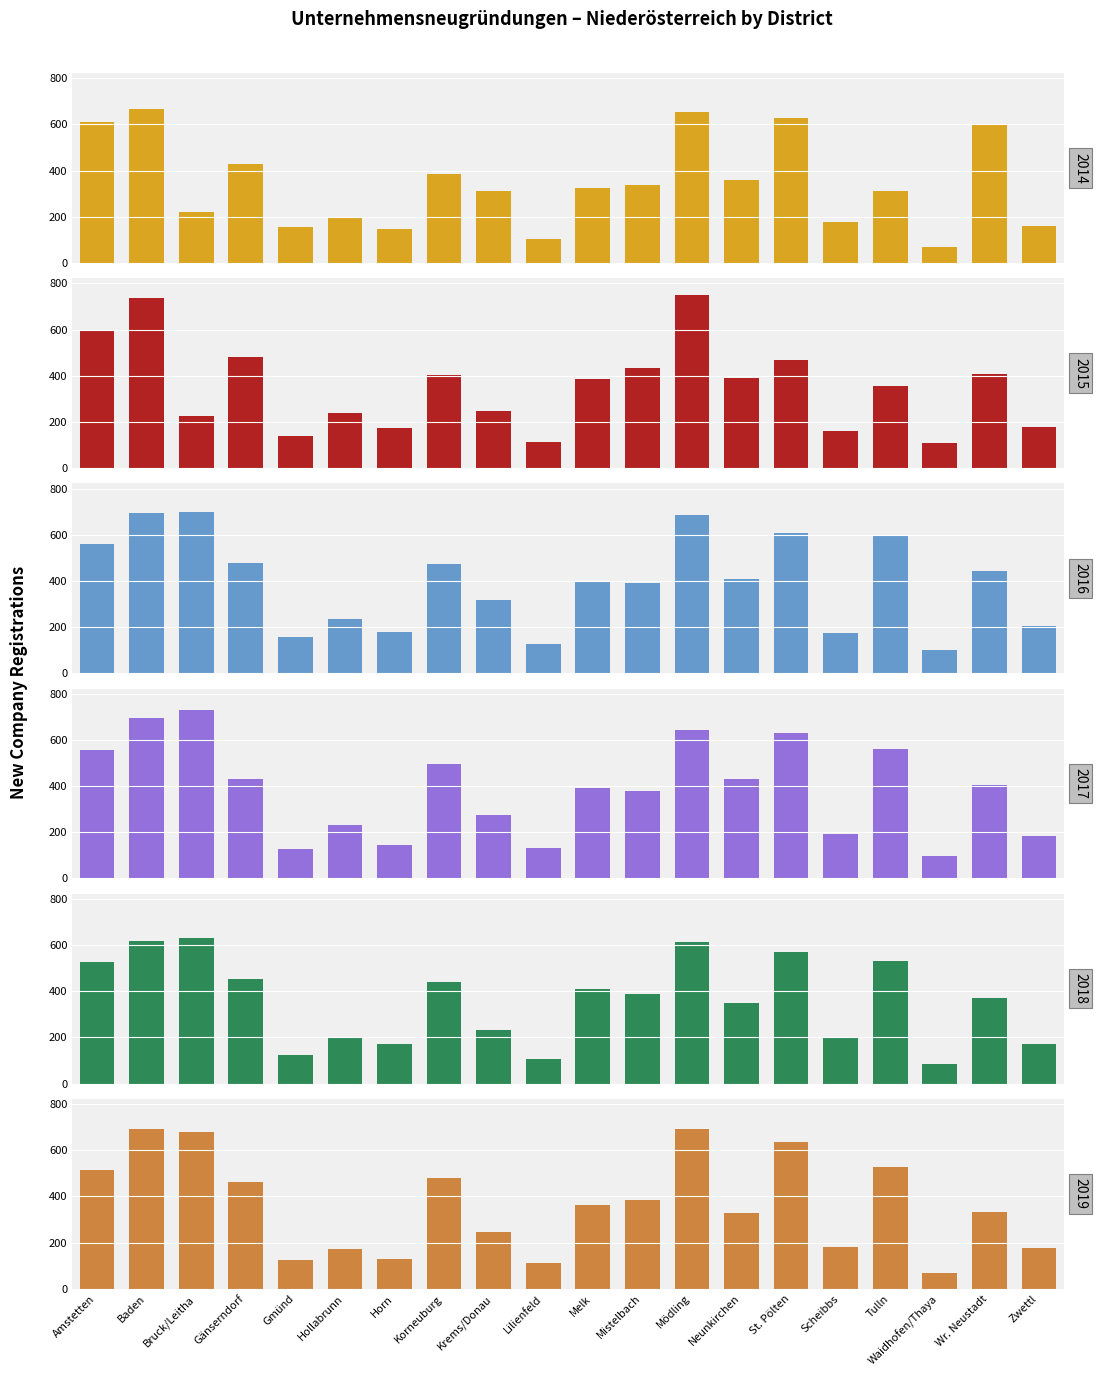

Is it true that 2014 equals 323 at Melk?

True